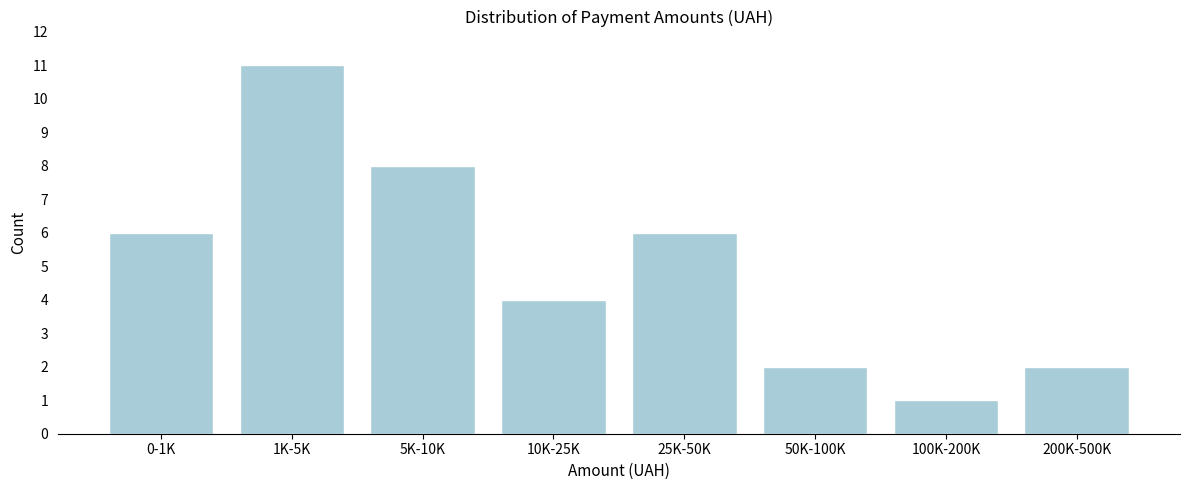

Reading left to right, transcribe all the data shown in this chart.

6	11	8	4	6	2	1	2